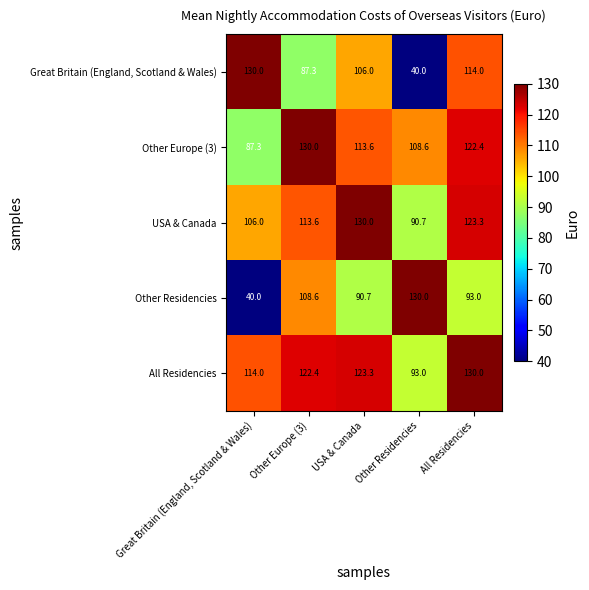

At Great Britain (England, Scotland & Wales), list the series in order from smallest to largest.

Other Residencies, Other Europe (3), USA & Canada, All Residencies, Great Britain (England, Scotland & Wales)